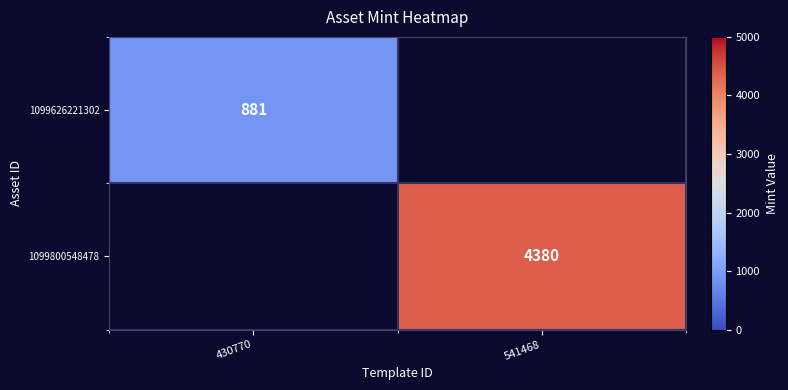

The value of 1099800548478 at 541468 is 6352. True or false?

False